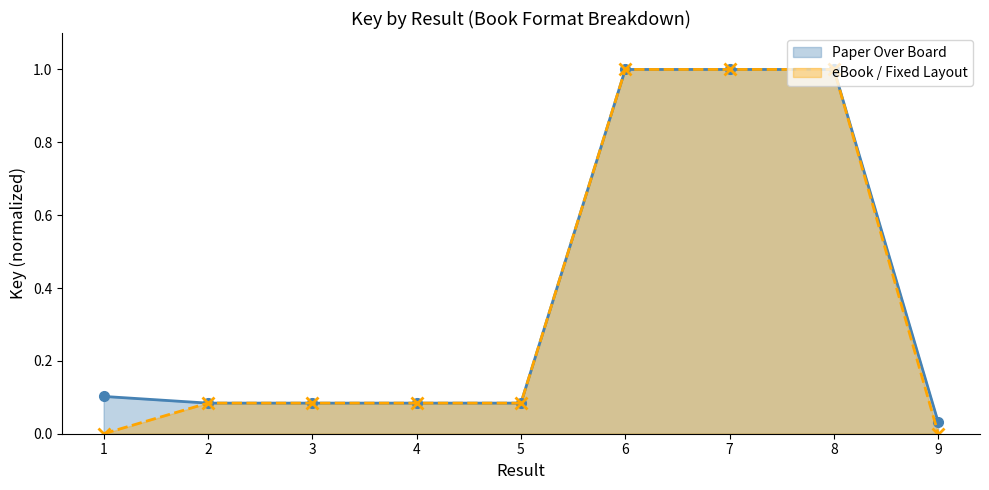

True or false: eBook / Fixed Layout and Paper Over Board cross at least once.

False